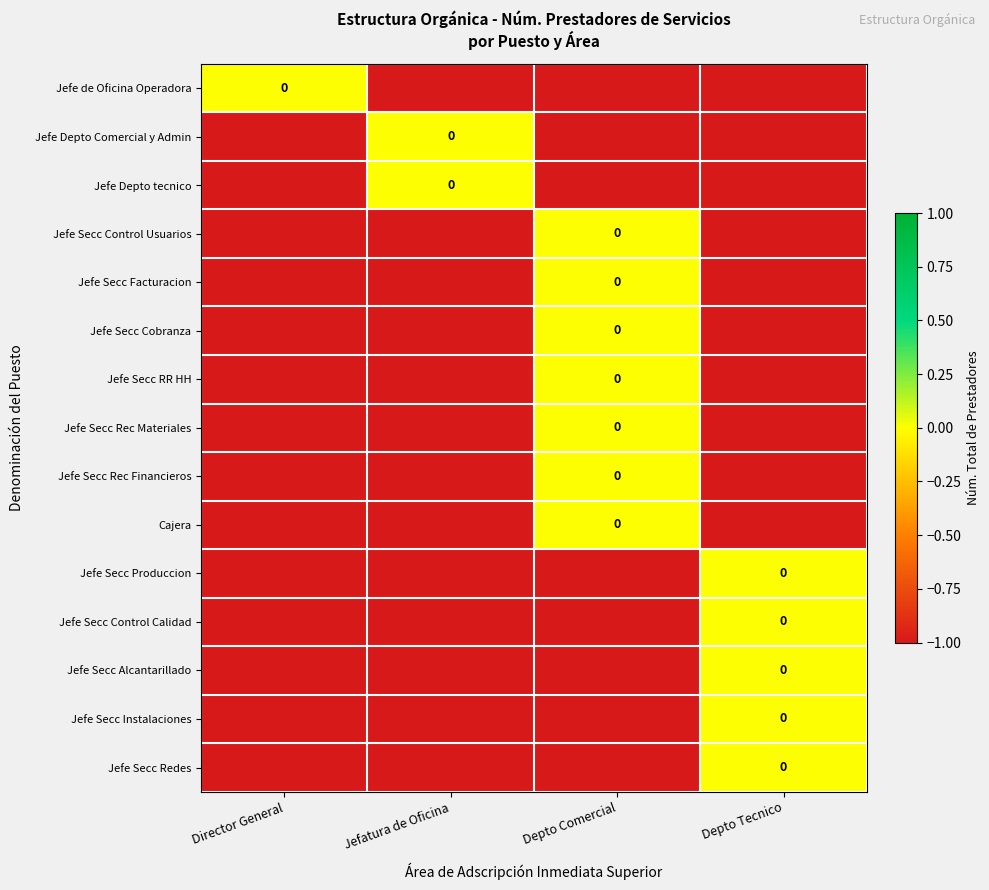

Where is Jefe Secc Control Usuarios nearest to the value 0?

Depto Comercial